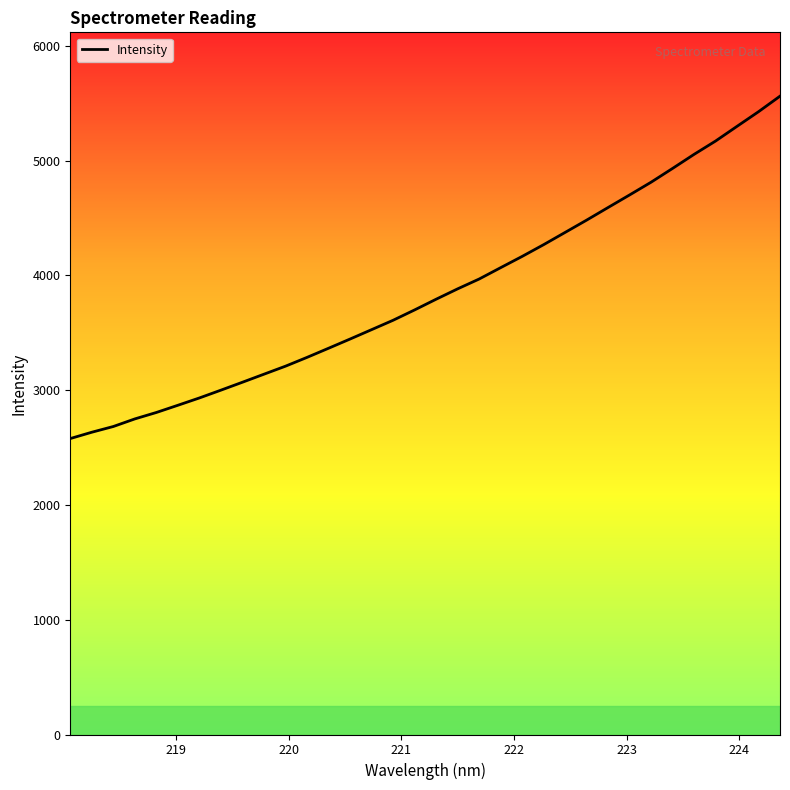

Count the number of values greater than 3791.

17